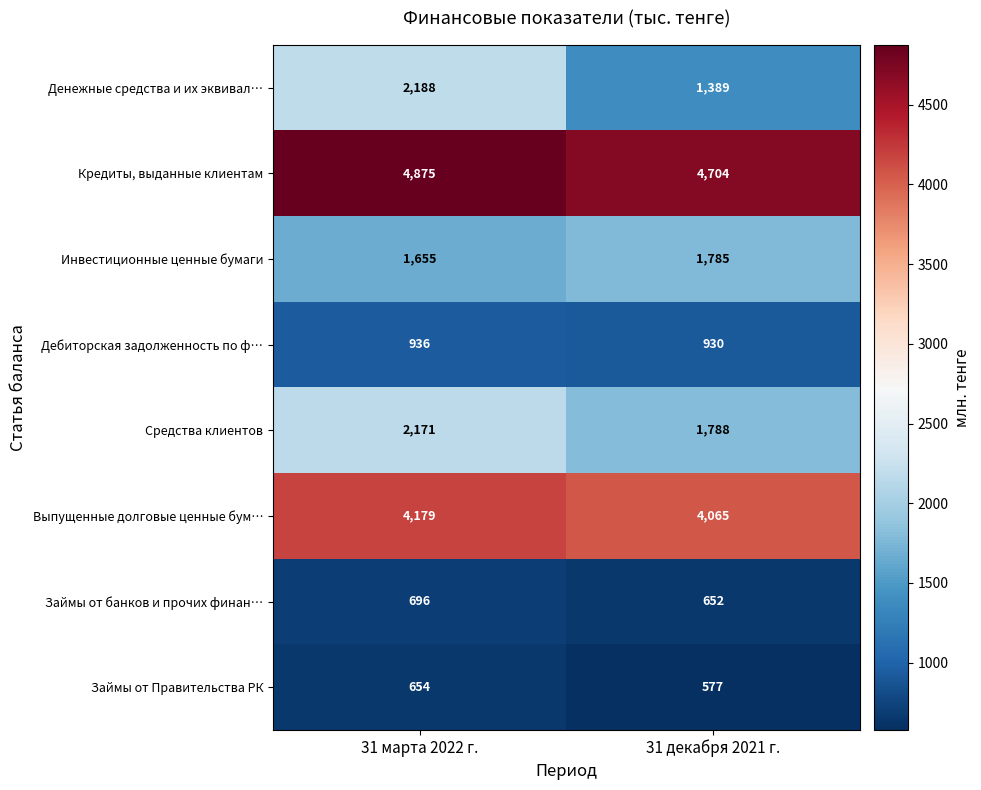

What is the minimum value shown in the chart?

577